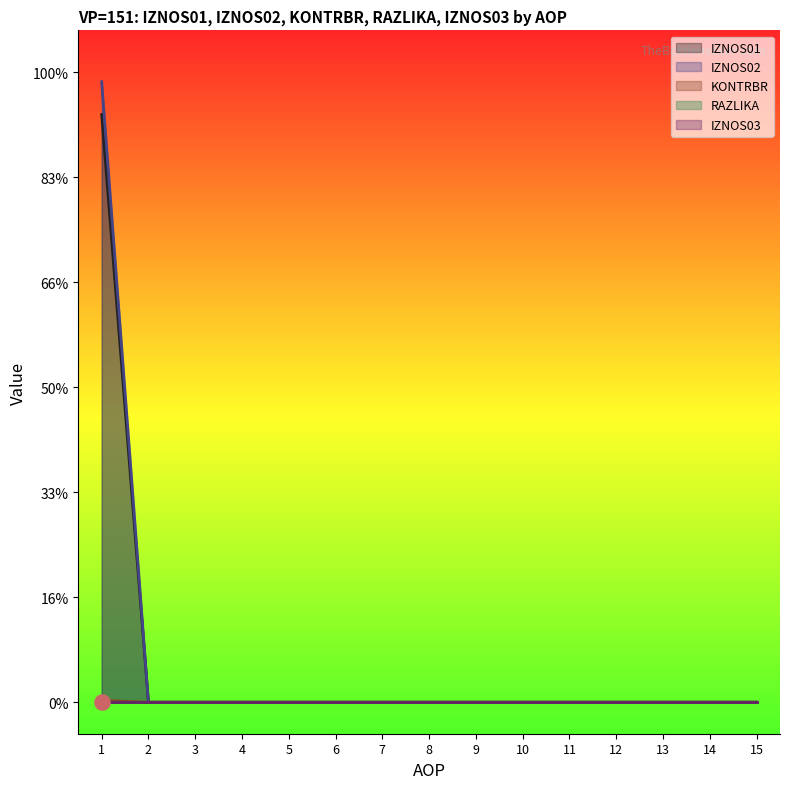

Which series contains the highest Y value?

IZNOS02